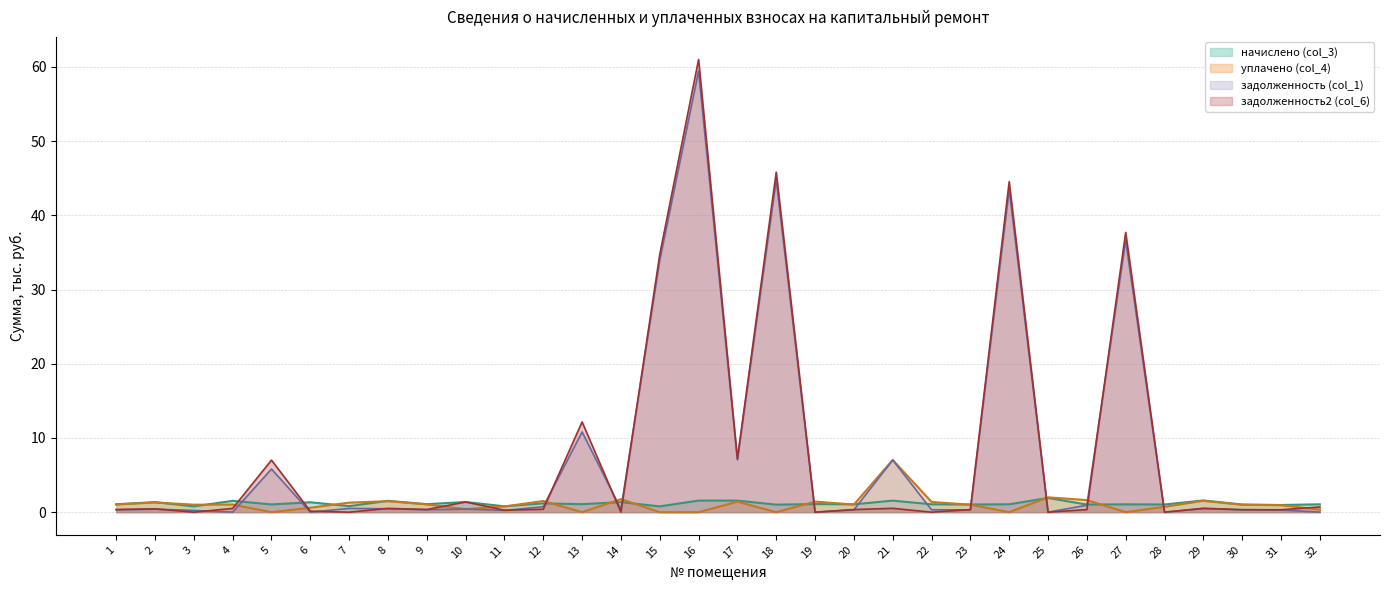

At which category does уплачено (col_4) reach its first local valley?

3